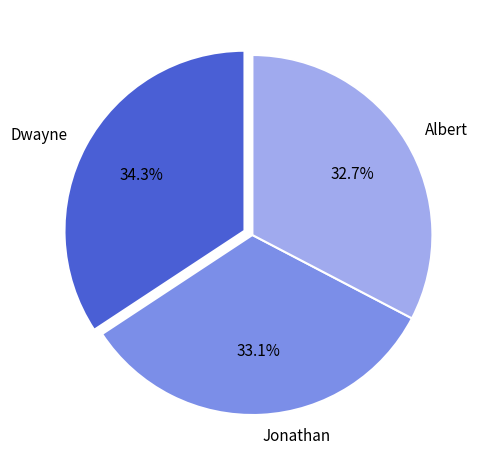

Combined, do Jonathan and Albert account for over 50%?

Yes